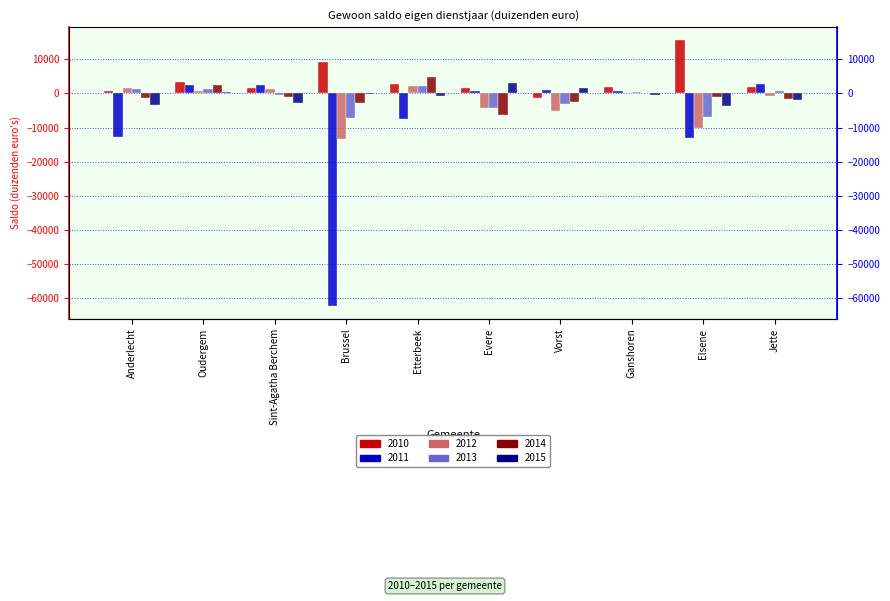

At which label is 2014 closest to -717?

Elsene